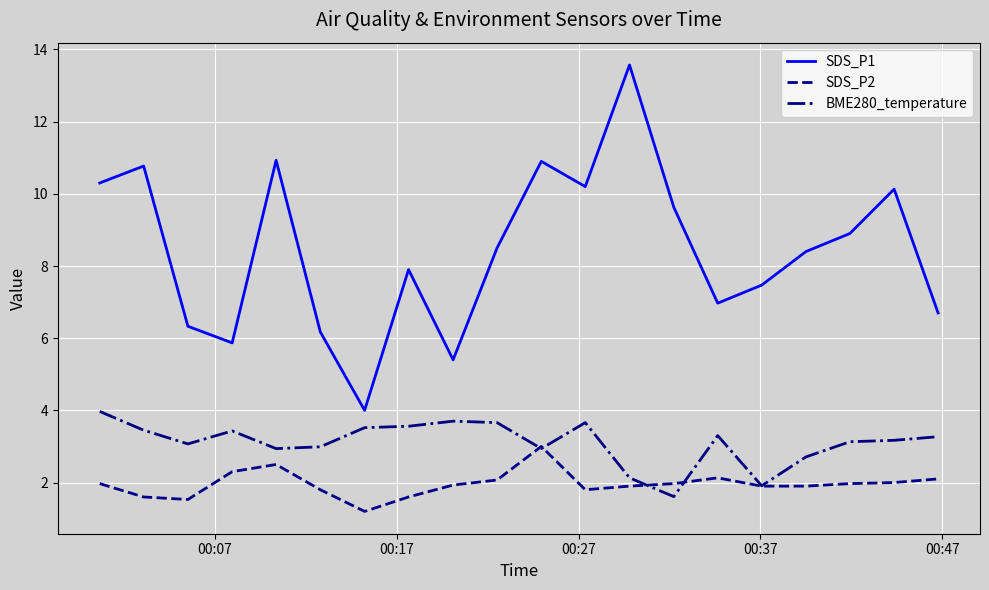

Which series has the widest spread of values?

SDS_P1